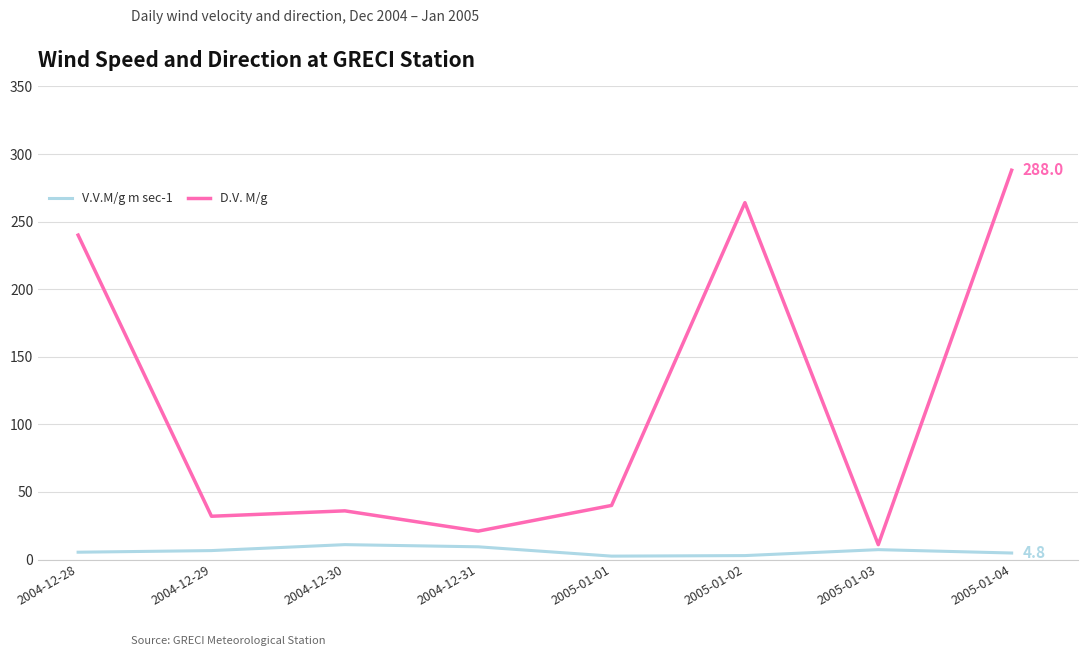

Which series has the largest range (max minus min)?

D.V. M/g